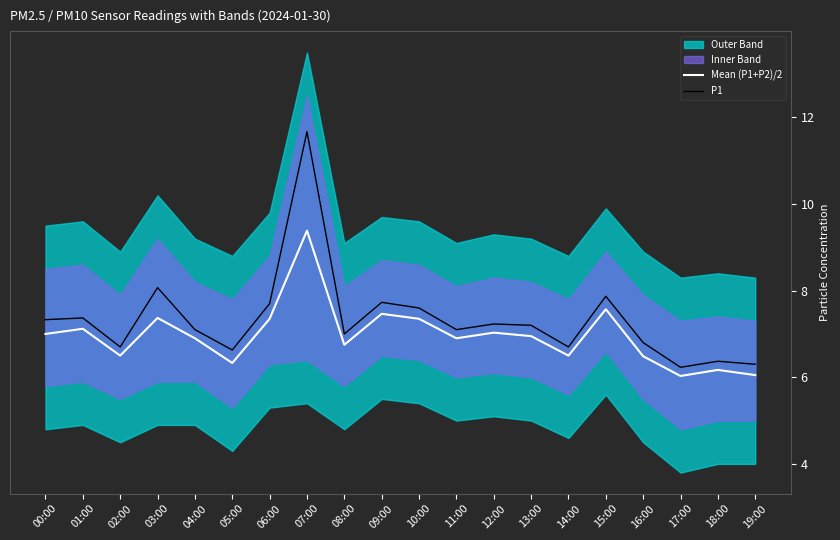

What is the spread (max minus min) of values at 07:00?

2.3